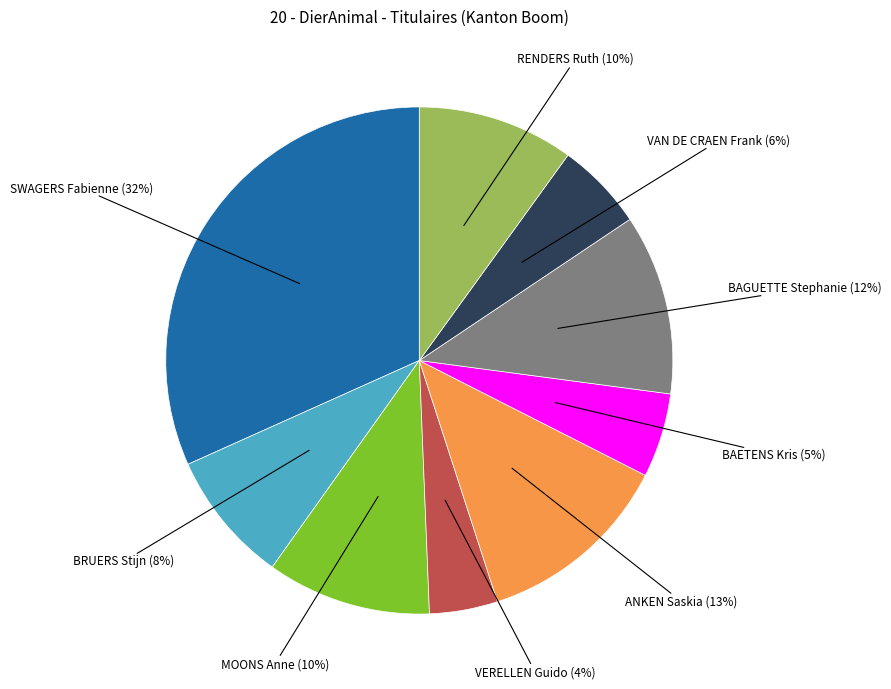

How many segments does this pie chart have?

9